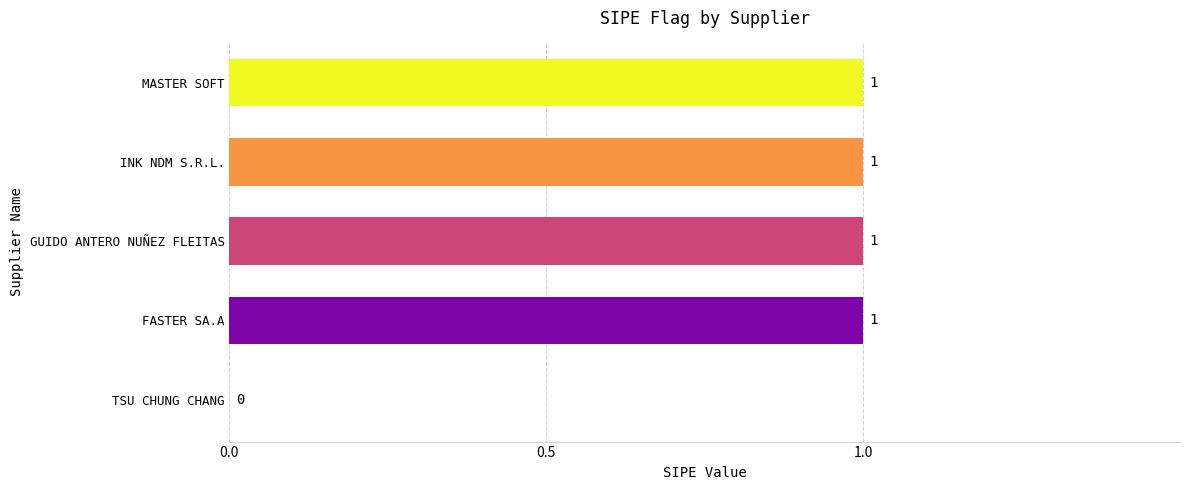

Reading bottom to top, transcribe all the data shown in this chart.

TSU CHUNG CHANG=0	FASTER SA.A=1	GUIDO ANTERO NUÑEZ FLEITAS=1	INK NDM S.R.L.=1	MASTER SOFT=1